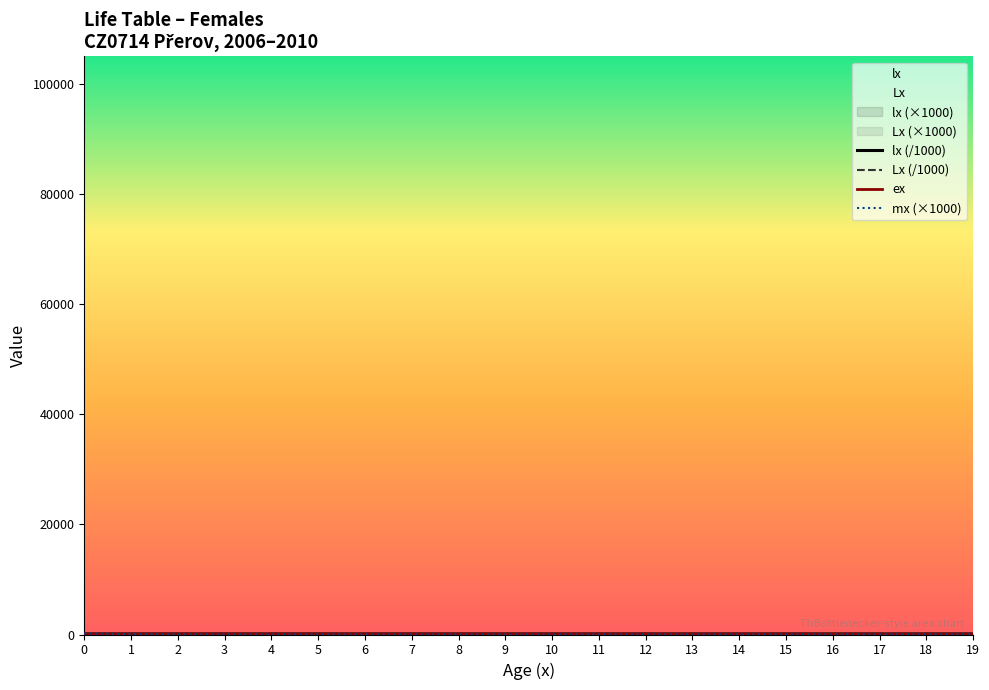

Read the lx (/1000) value at 15.

99.5